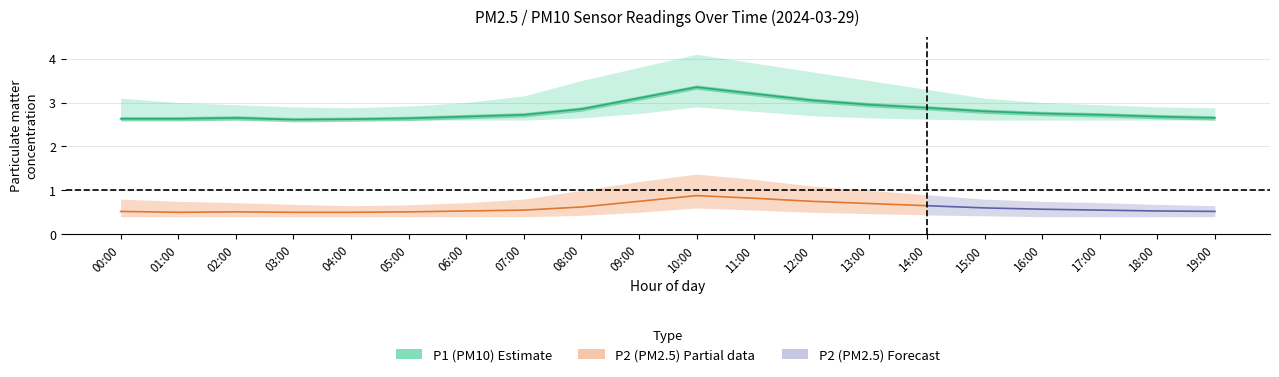

What is the label of the 8th point from the left?

07:00